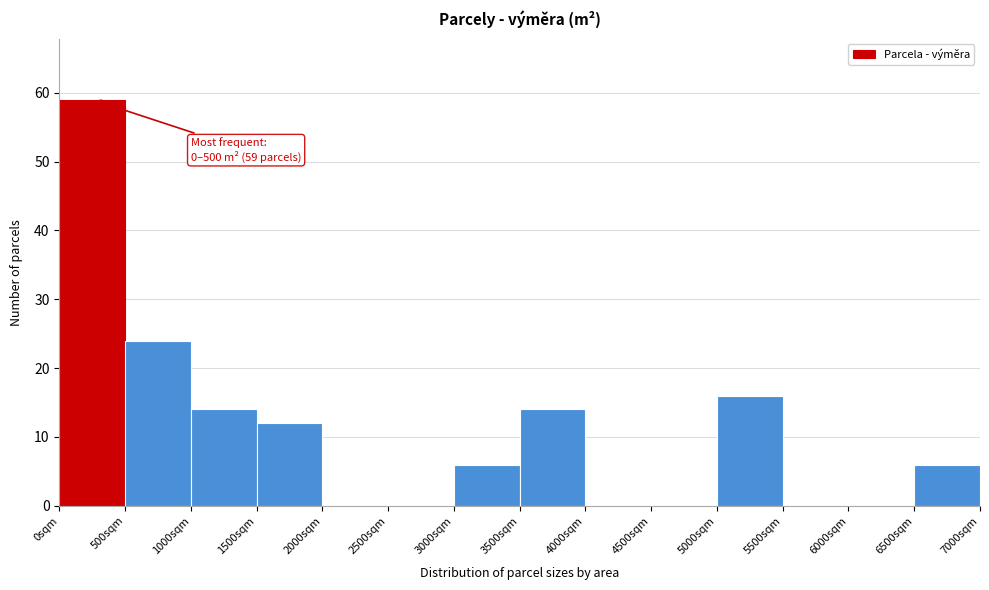

Which range on the x-axis has the tallest bar?

0 to 500